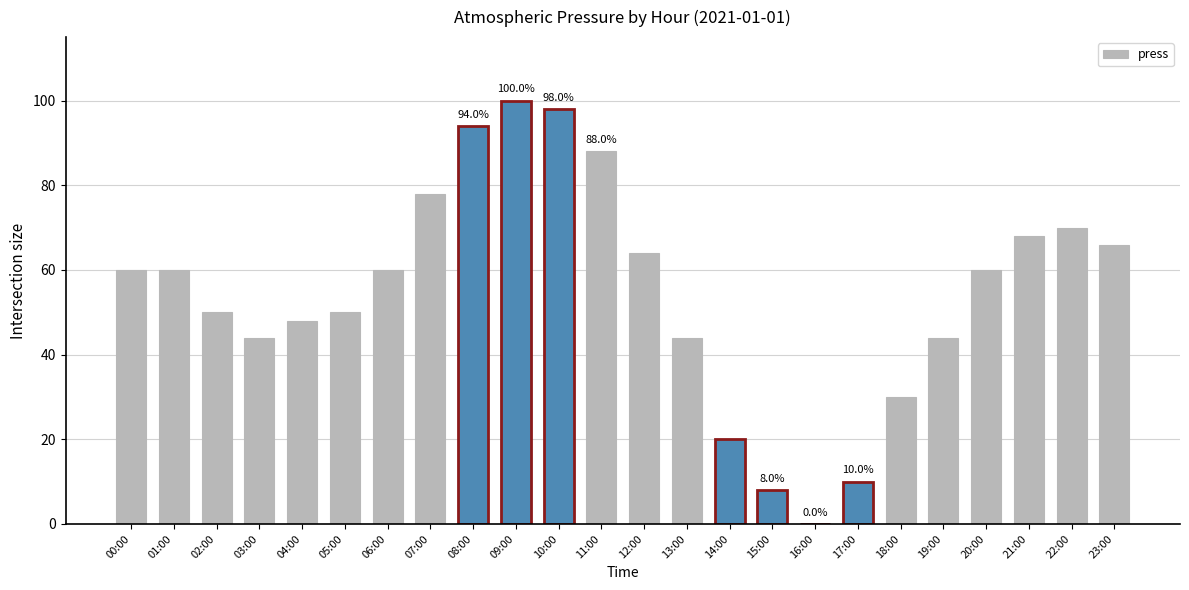

Count the number of categories in the chart.

24